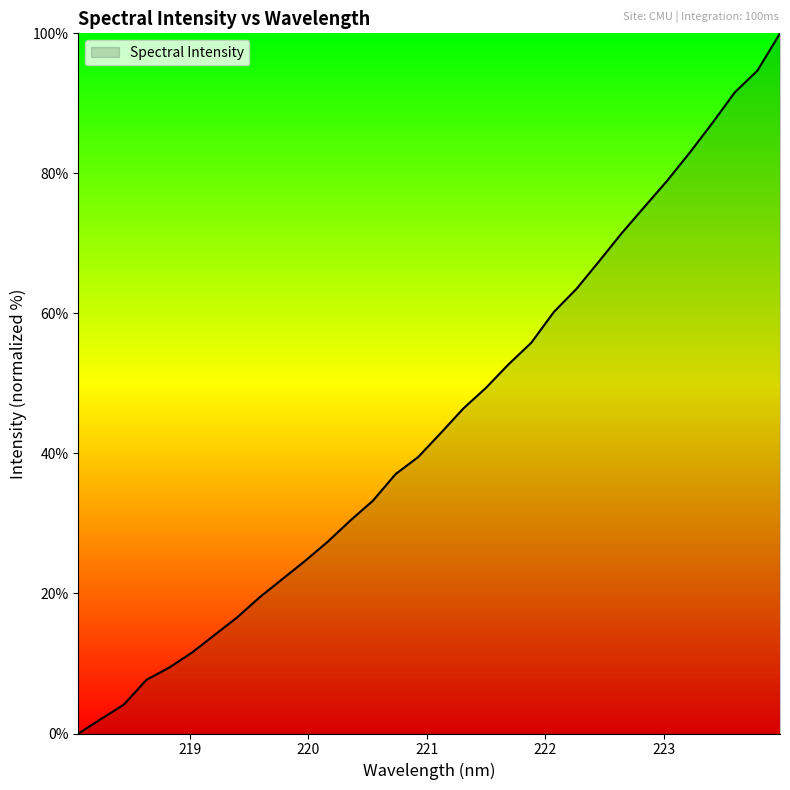

What is the label of the 23rd point from the left?

222.263